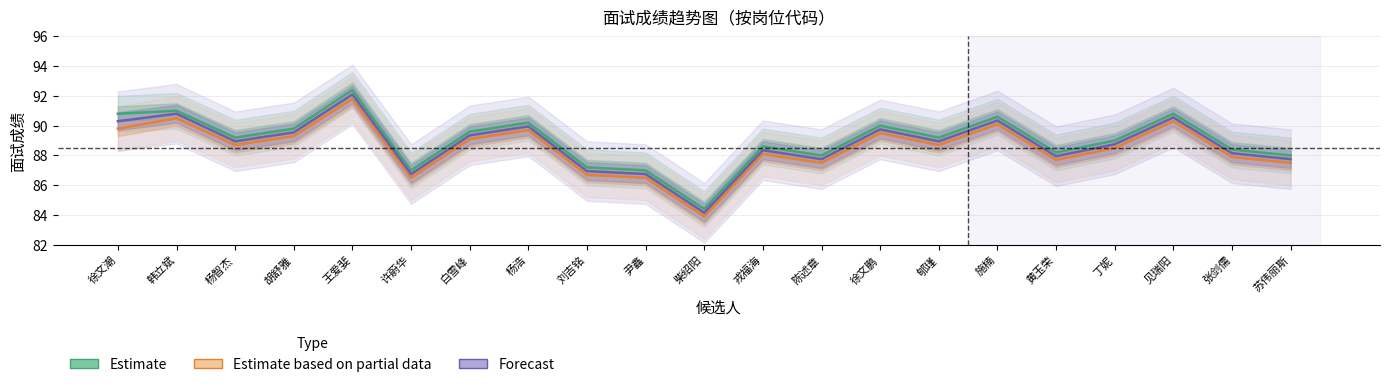

Which category has the lowest value in the Estimate series?

柴绍阳